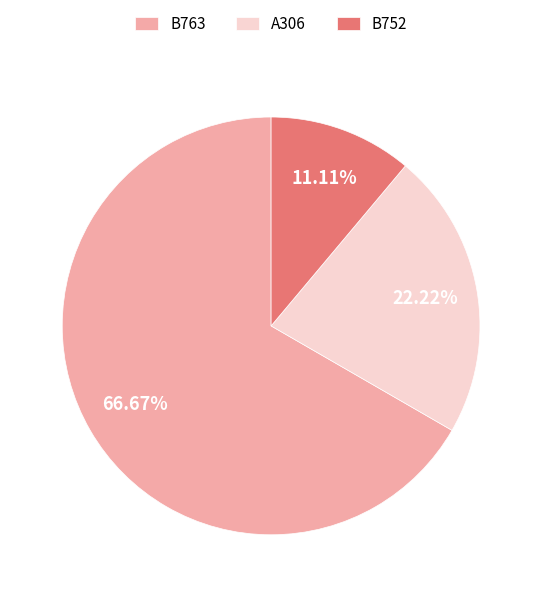

Approximately how many times larger is the value at A306 compared to B752?

2.0